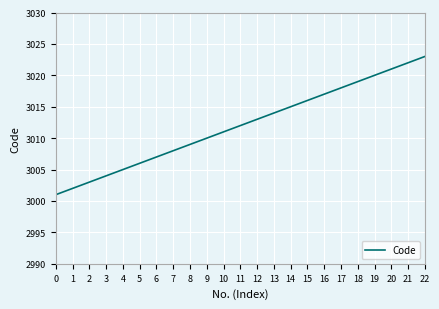

What is the change in value from 9 to 13?

+4